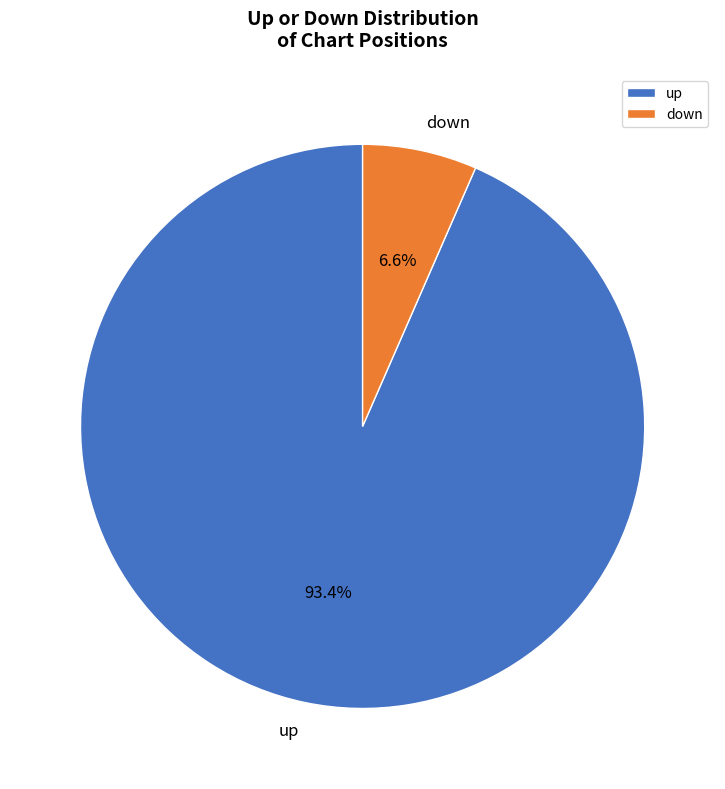

How many slices are in this pie chart?

2